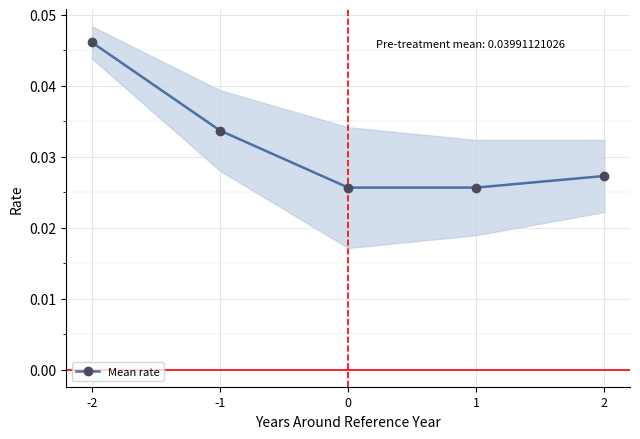

How many interior local valleys does the Mean rate series have?

1